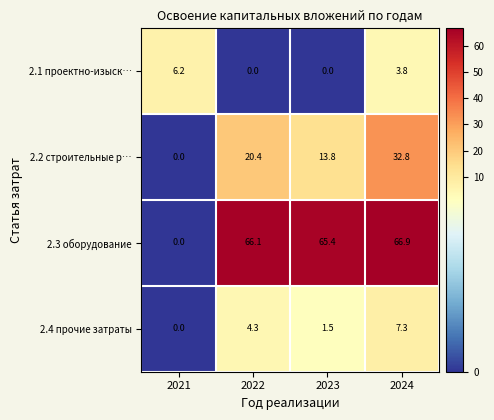

How many data points in 2.3 оборудование are less than 66?

2